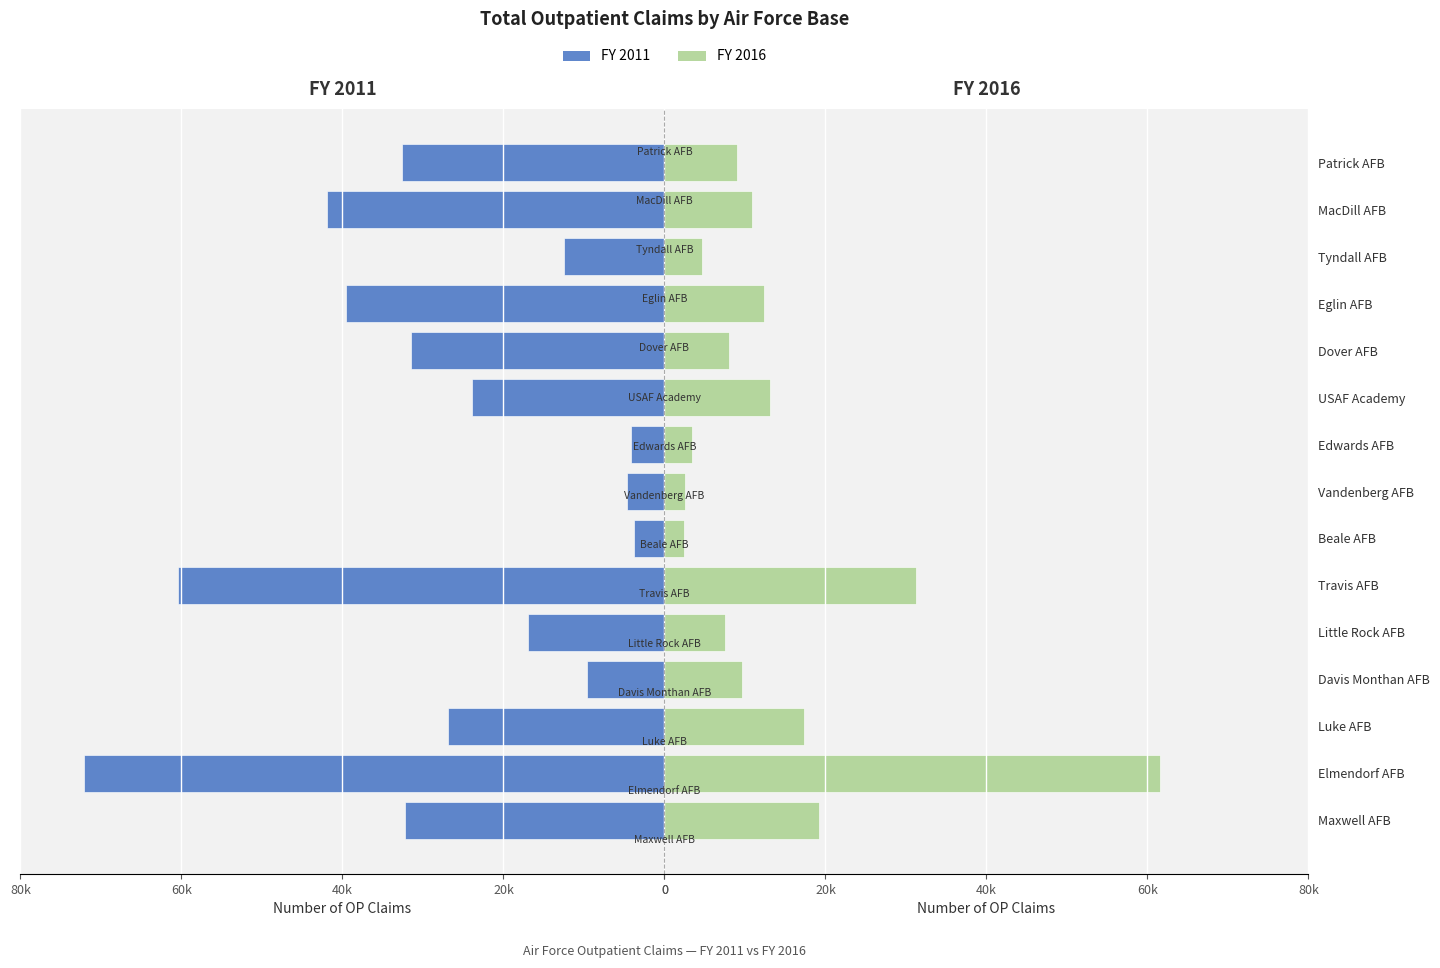

Is the value of FY 2011 at Dover AFB greater than the value of FY 2016 at Vandenberg AFB?

Yes